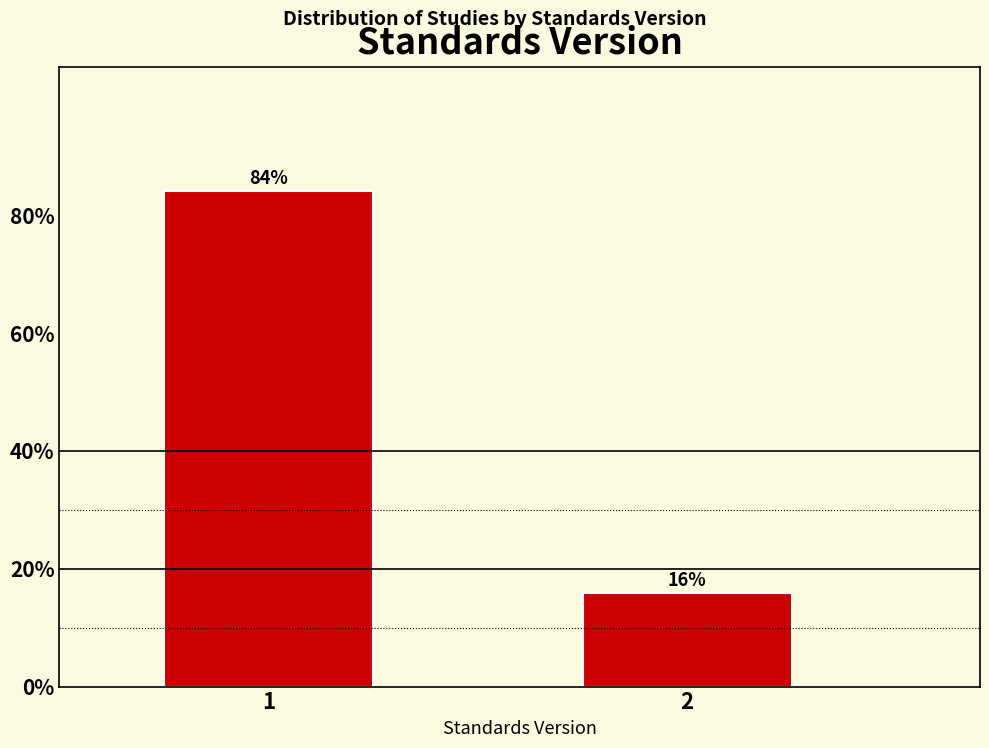

What is the average value?

50.0